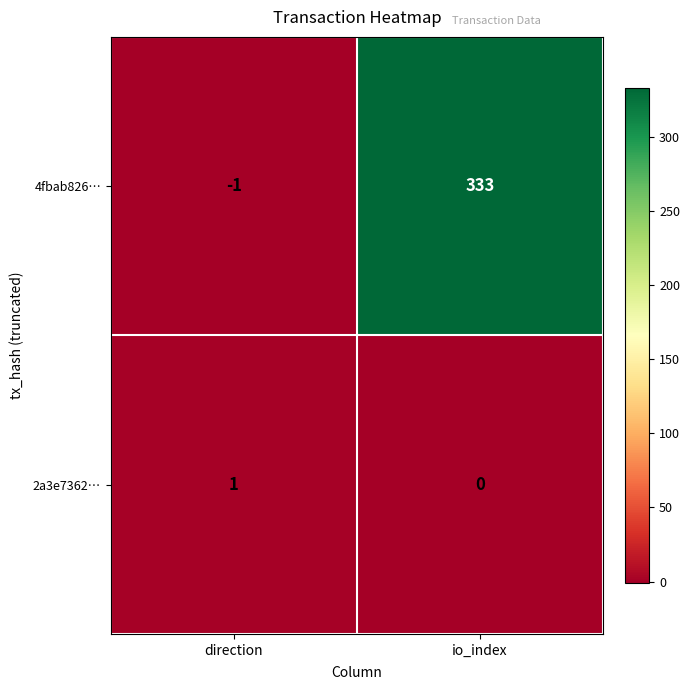

How many series are shown in this chart?

2